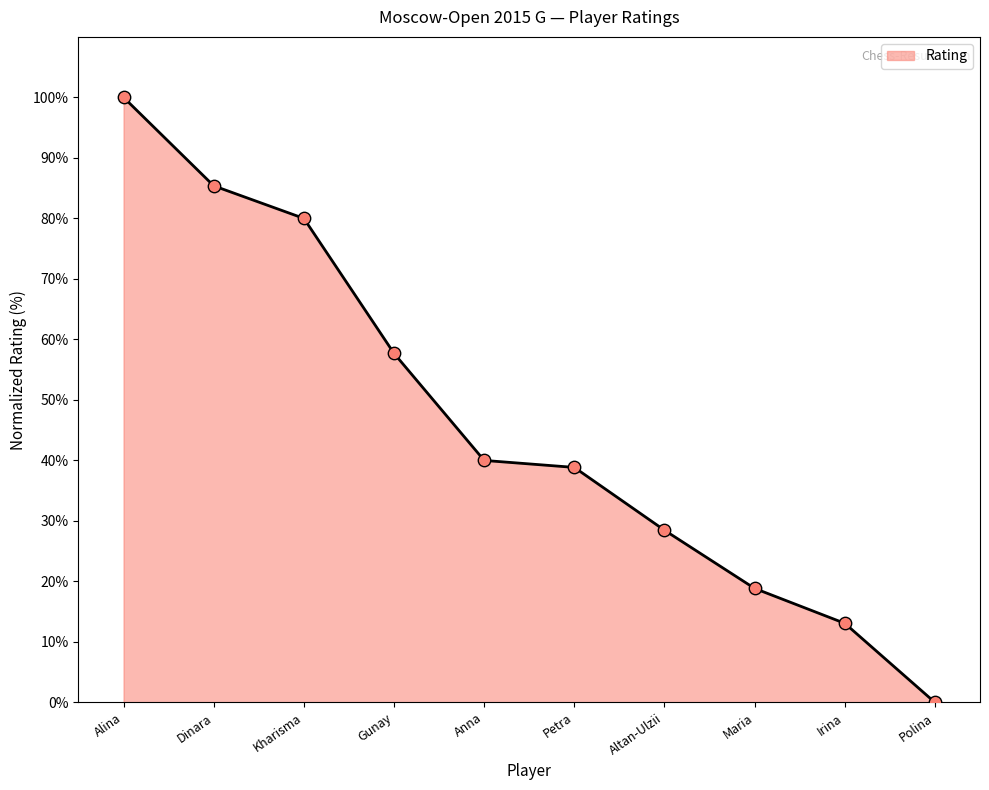

Approximately how many times larger is the value at Altan-Ulzii compared to Maria?

1.5